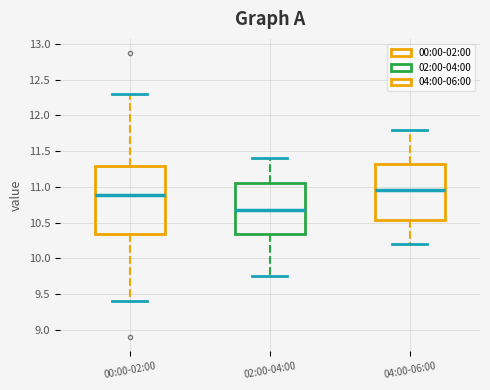

Reading left to right, transcribe this box plot: for each box, give where its median line is, the range the box spans, and where its two whiskers end, as read against the y-axis. The values are not printed on the chart, so give them approximately, as read against the axis.

00:00-02:00: median 10.90, box 10.35 to 11.30, whiskers 9.40 to 12.30
02:00-04:00: median 10.70, box 10.35 to 11.05, whiskers 9.75 to 11.40
04:00-06:00: median 10.95, box 10.55 to 11.30, whiskers 10.20 to 11.80